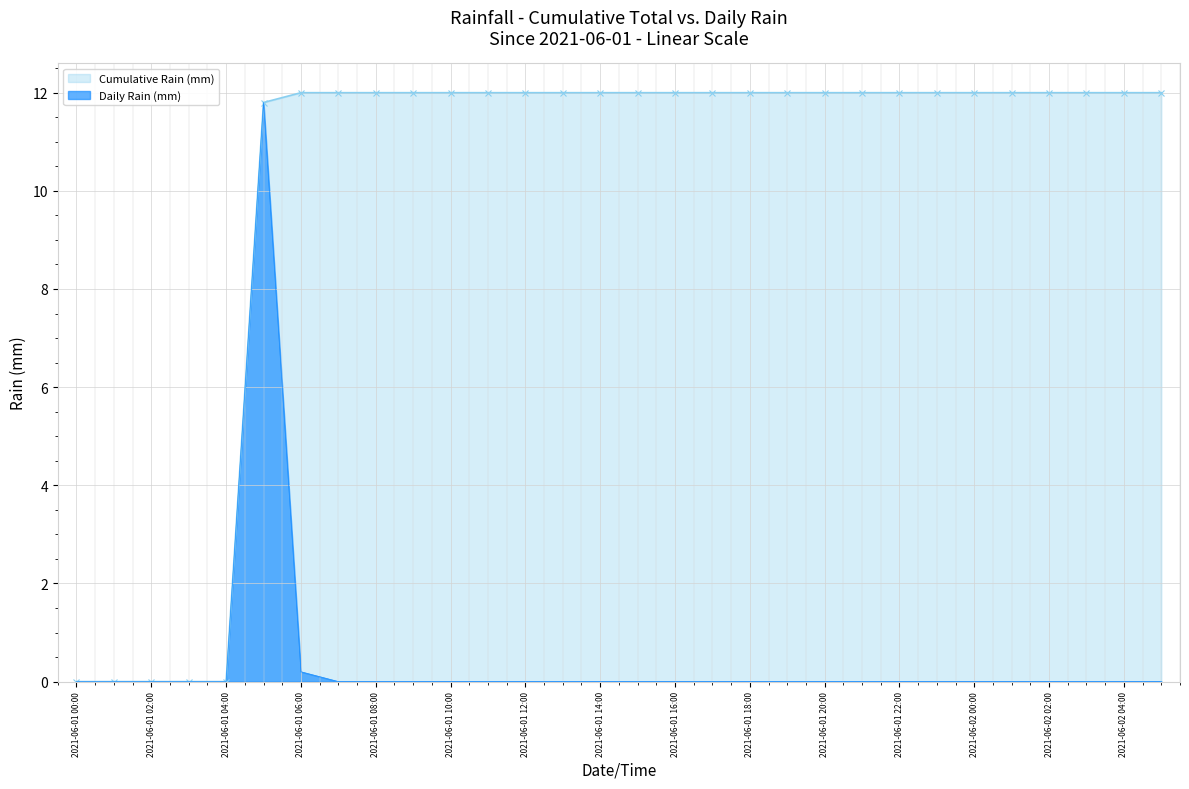

What is the difference between the highest and lowest values at 2021-06-02 04:00?

12.0